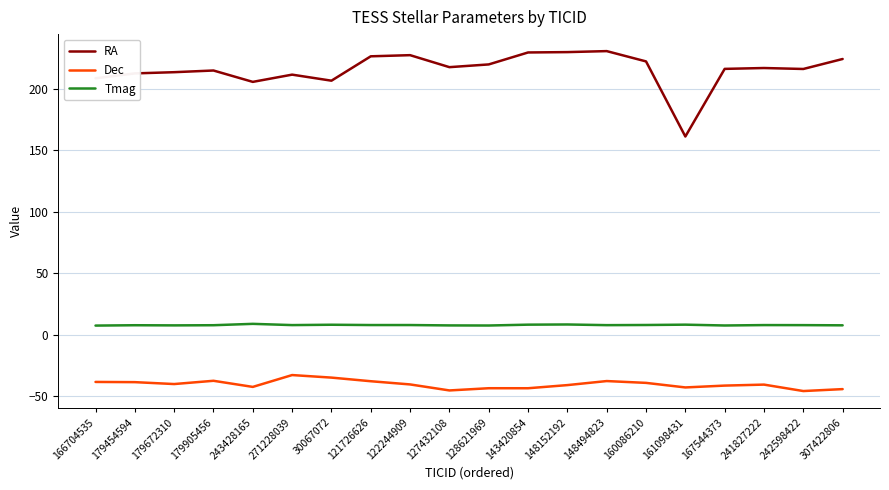

What is the minimum value for Tmag?

7.5